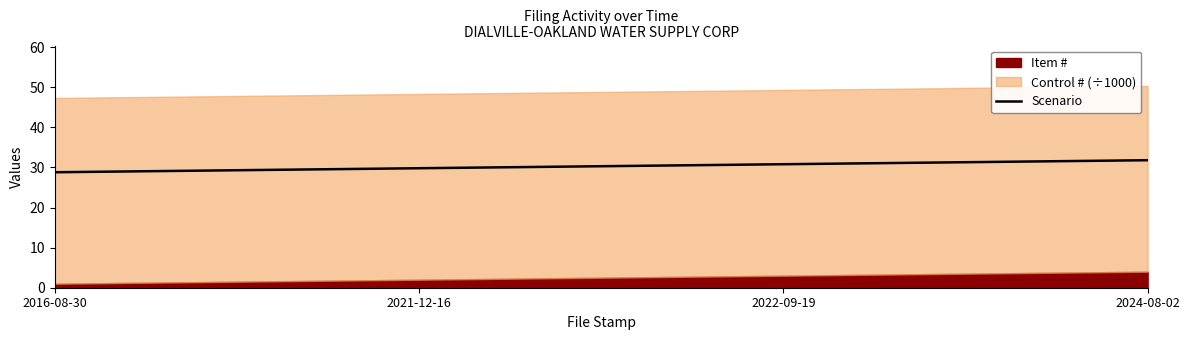

True or false: Scenario has more than 2 interior local peaks.

False